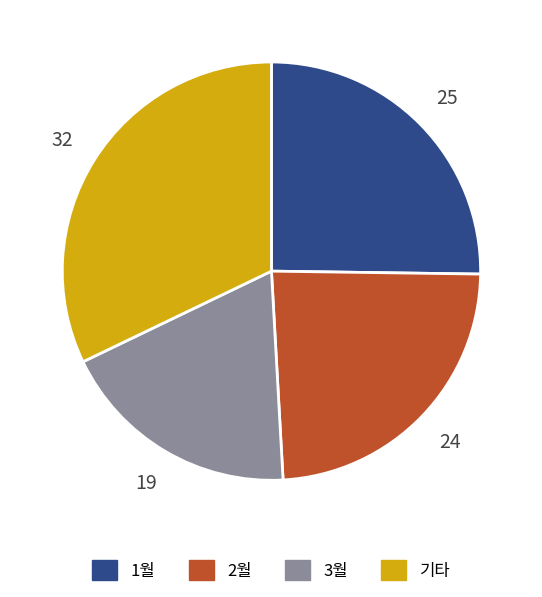

Rank the categories by value from lowest to highest.

3월, 2월, 1월, 기타